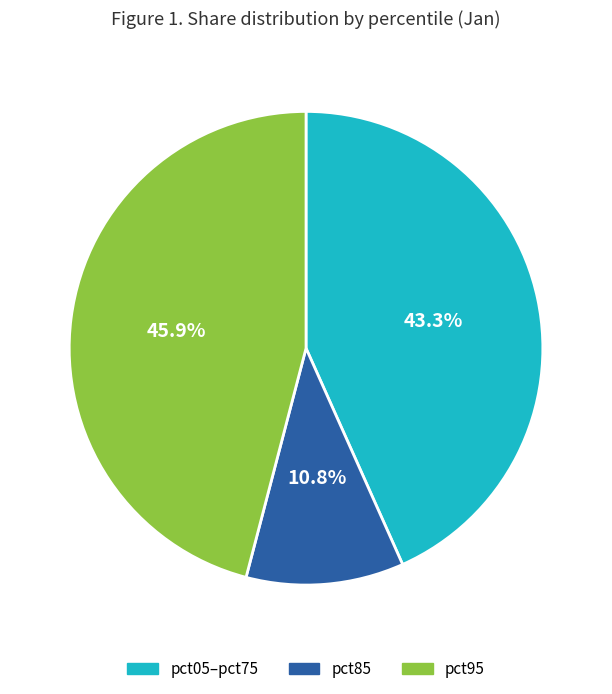

Rank the categories by value from lowest to highest.

pct85, pct05–pct75, pct95